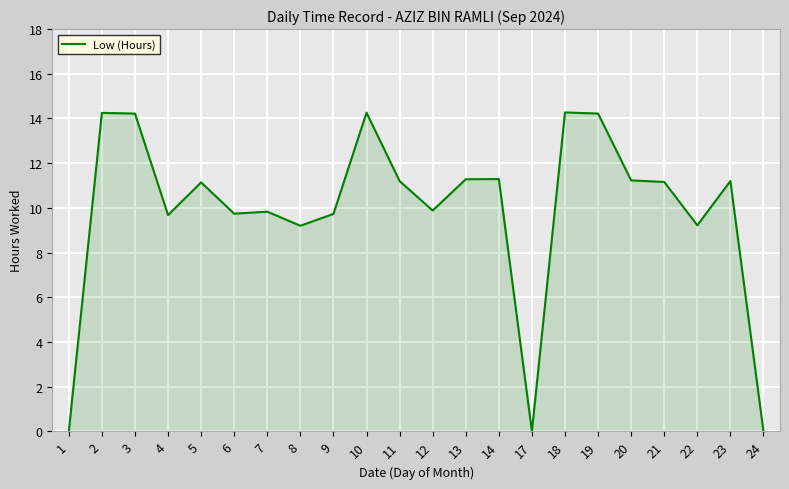

What is the greatest value displayed?

14.3